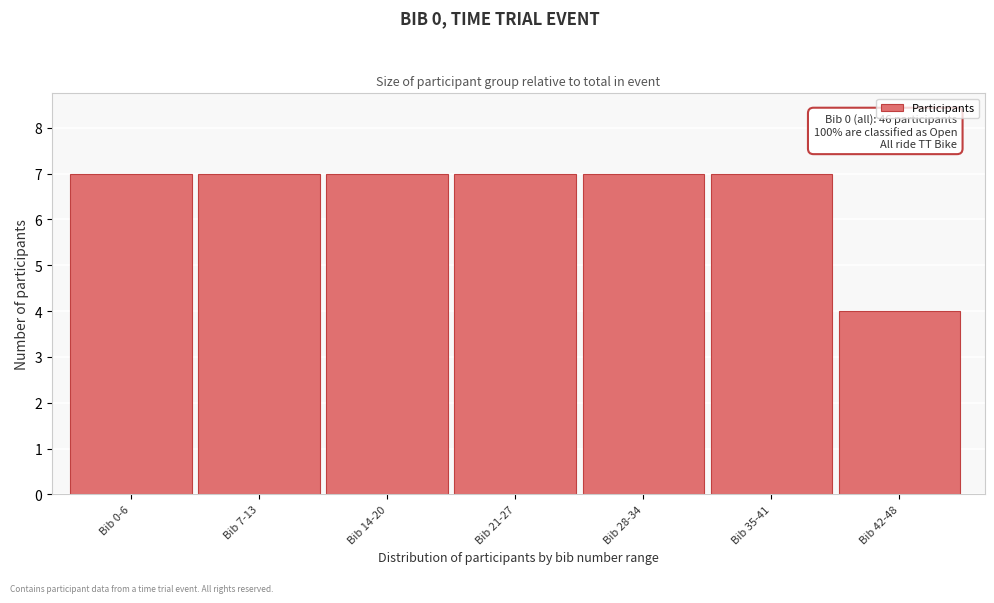

Reading left to right, extract all data points from this chart.

7	7	7	7	7	7	4